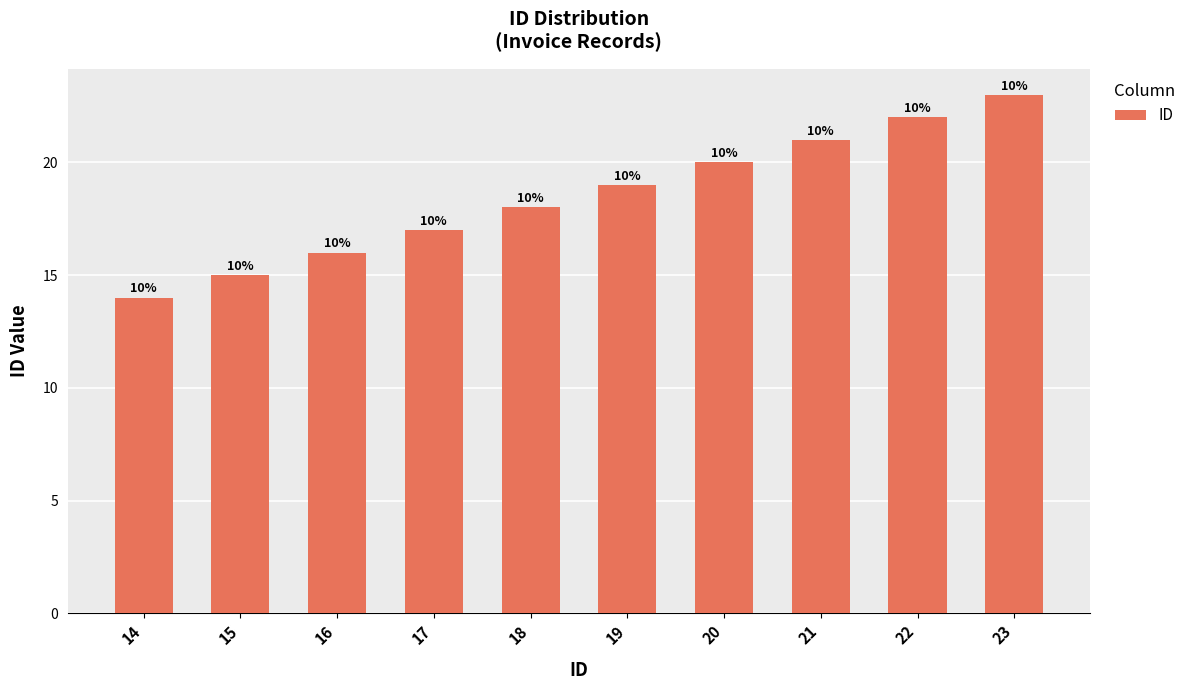

Does the chart contain any negative values?

No